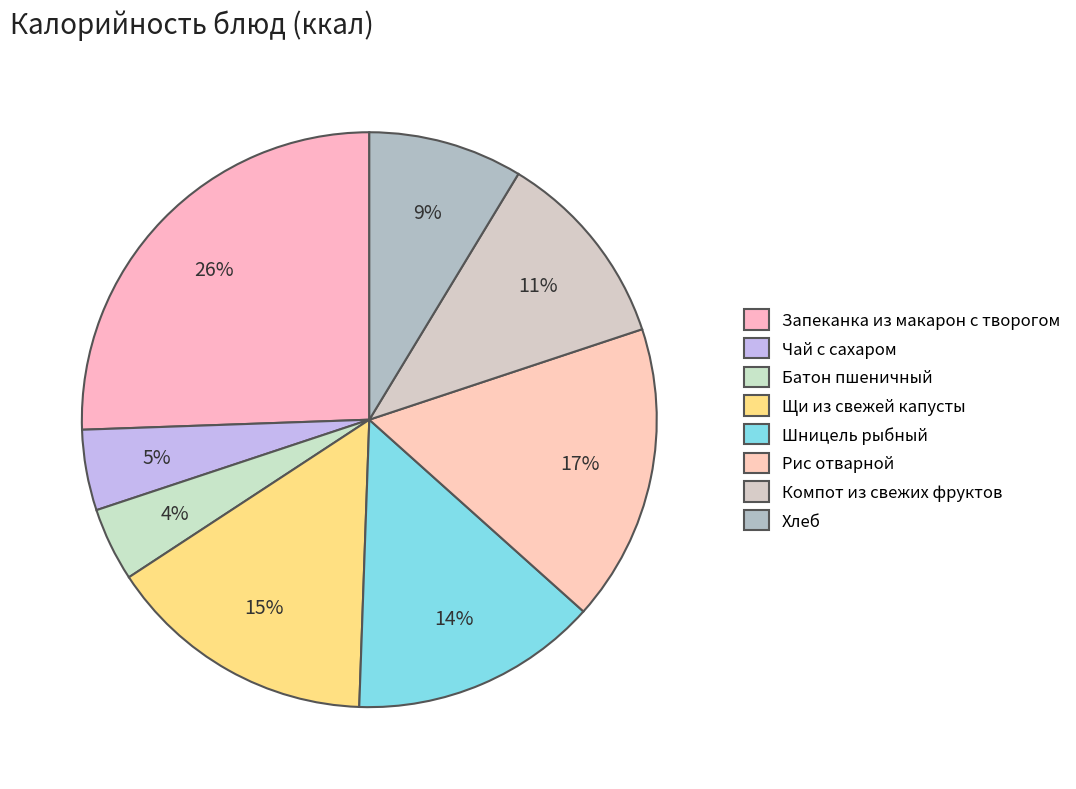

To the nearest percent, what portion does Щи из свежей капусты represent?

15%